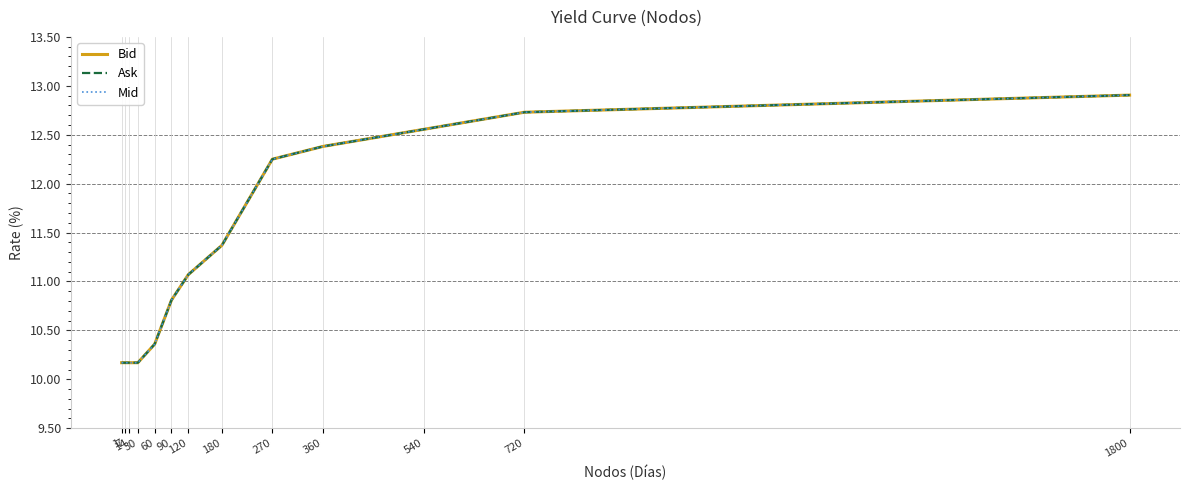

What is the value of the Bid point at the 13th from the left?

12.9